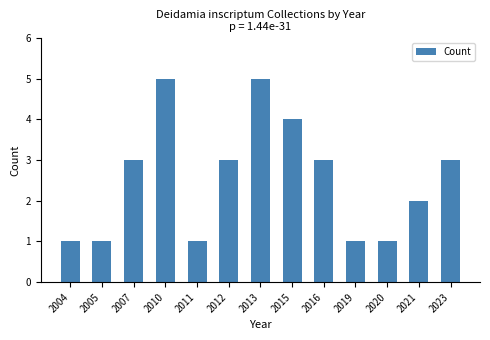

The value at 2010 is 9. True or false?

False